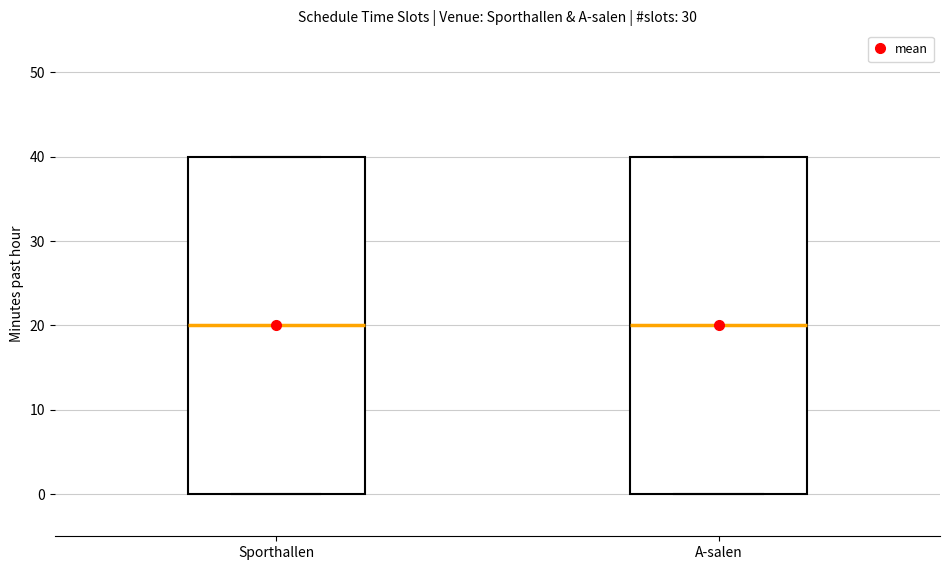

Where is the upper edge of the box for A-salen on the y-axis? The values are not printed on the chart, so give them approximately, as read against the axis.

40